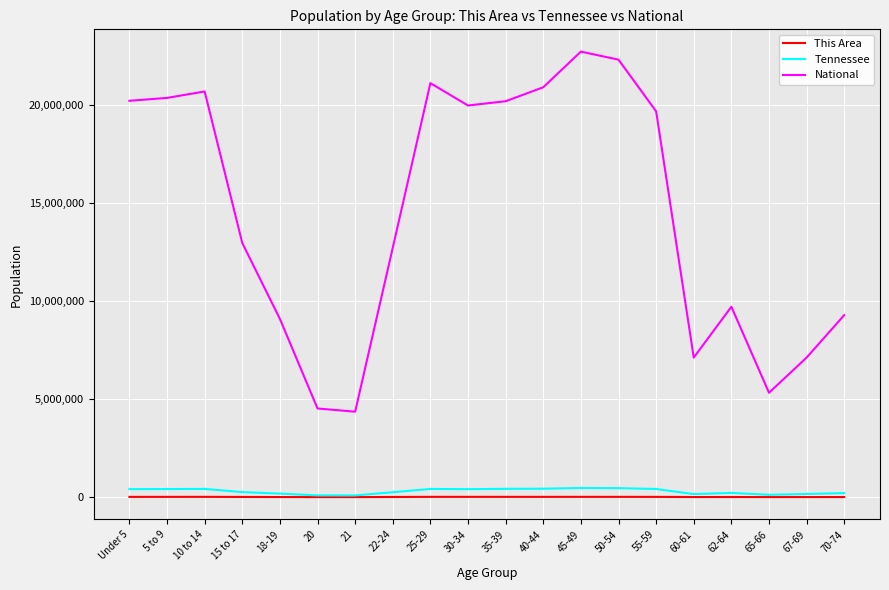

What is the total value across all series at 25-29?

21533944